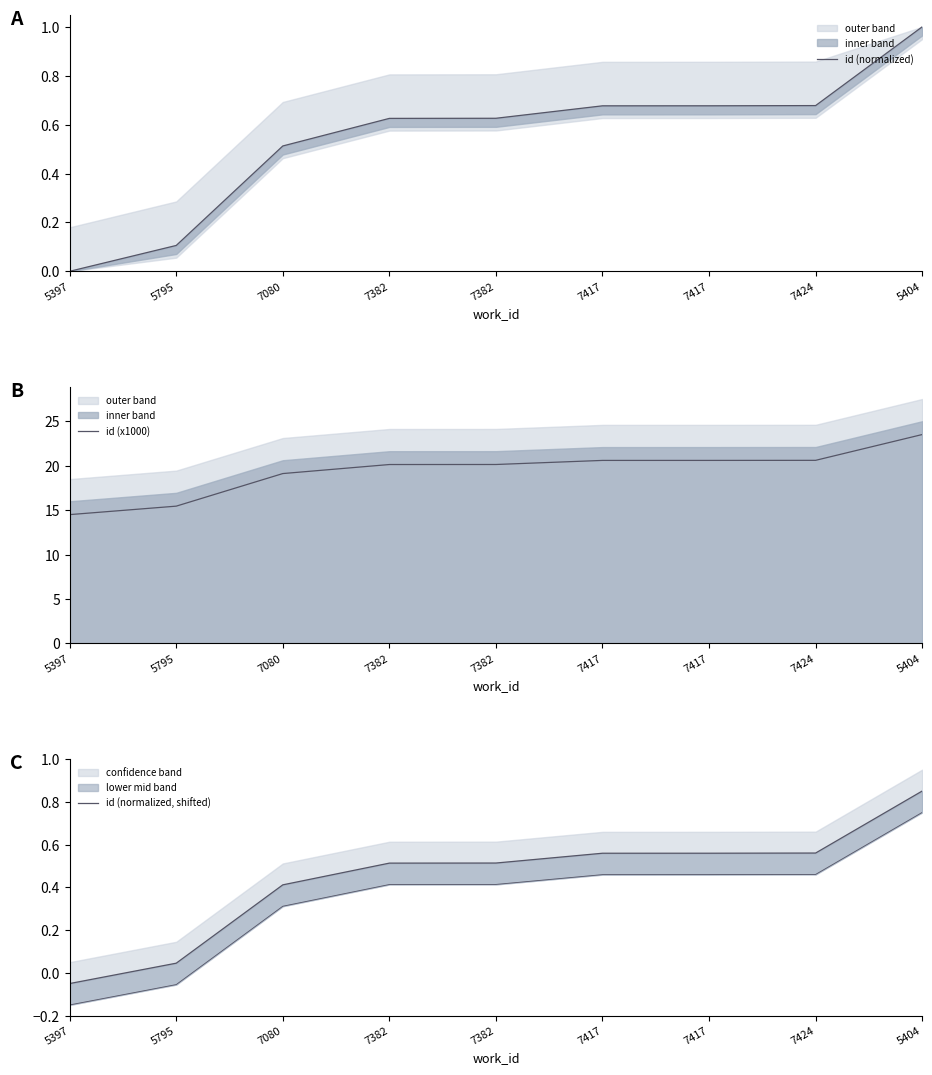

How many positive values does the id (normalized, shifted) series have?

8